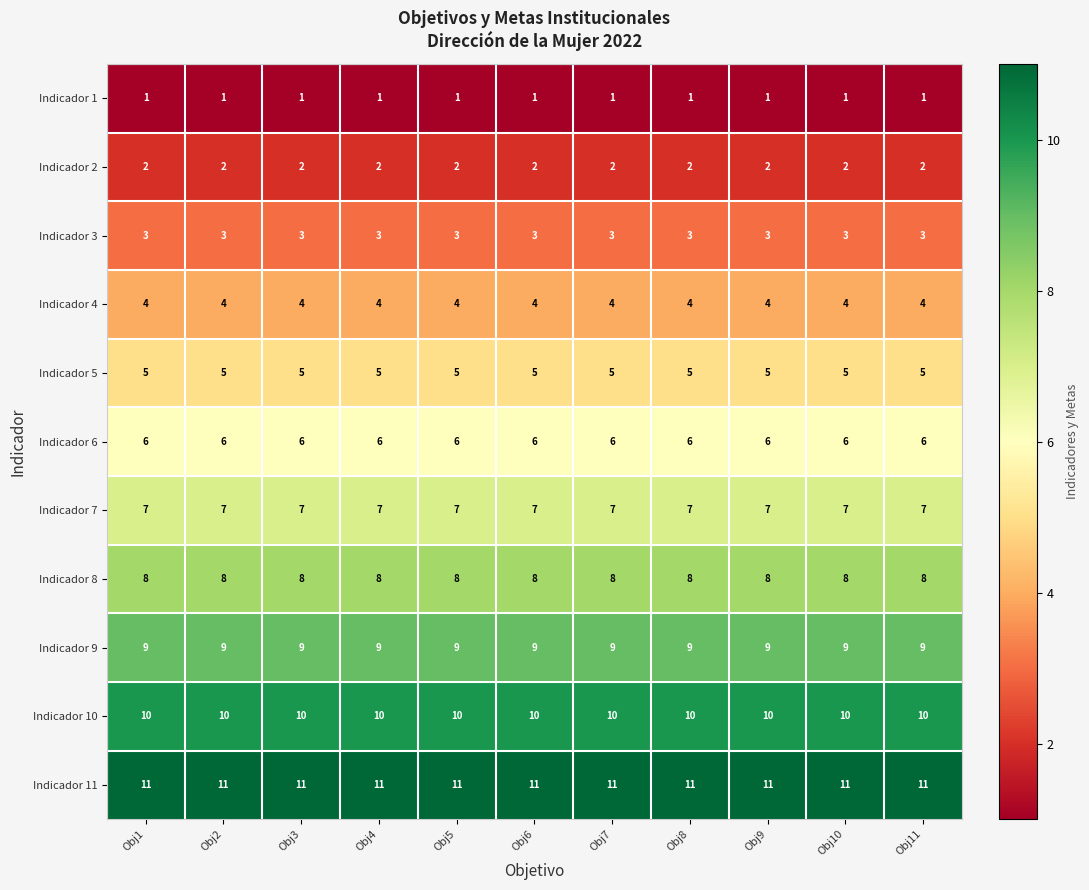

What is the difference between the highest and lowest values at Obj2?

10